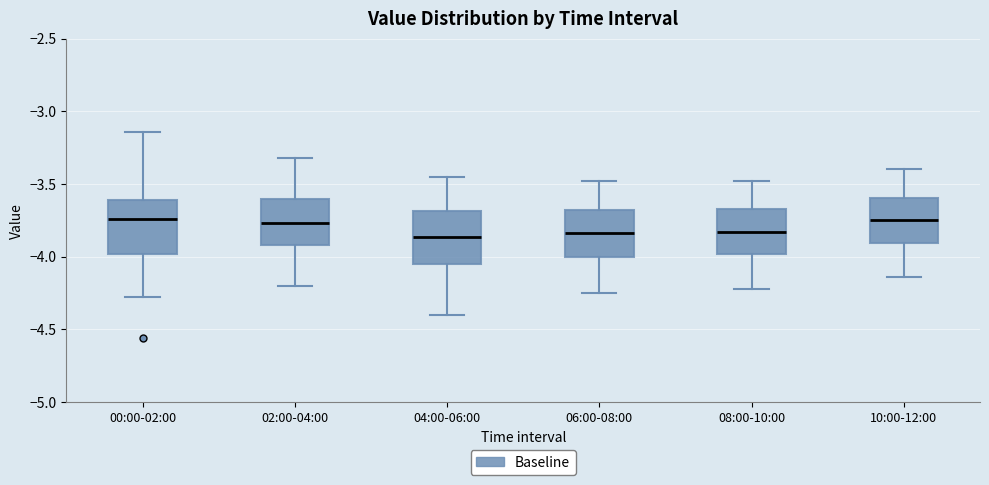

Reading left to right, transcribe this box plot: for each box, give where its median line is, the range the box spans, and where its two whiskers end, as read against the y-axis. The values are not printed on the chart, so give them approximately, as read against the axis.

00:00-02:00: median -3.75, box -4.00 to -3.60, whiskers -4.30 to -3.15
02:00-04:00: median -3.75, box -3.90 to -3.60, whiskers -4.20 to -3.30
04:00-06:00: median -3.85, box -4.05 to -3.70, whiskers -4.40 to -3.45
06:00-08:00: median -3.85, box -4.00 to -3.70, whiskers -4.25 to -3.50
08:00-10:00: median -3.85, box -4.00 to -3.65, whiskers -4.20 to -3.50
10:00-12:00: median -3.75, box -3.90 to -3.60, whiskers -4.15 to -3.40